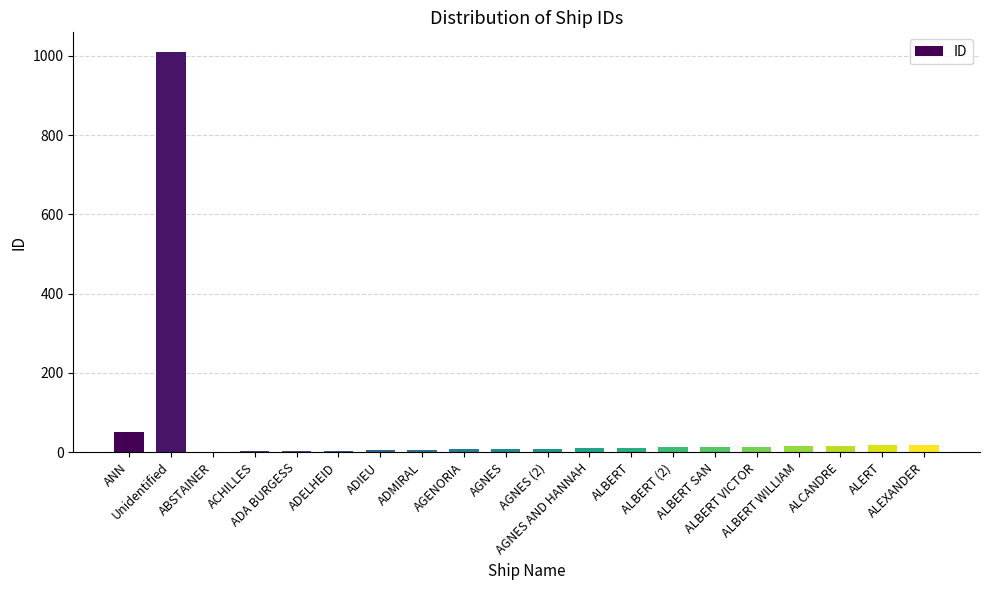

Are the bars horizontal?

No